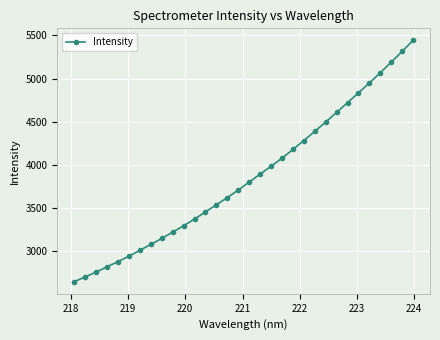

How many lines are shown in the chart?

1